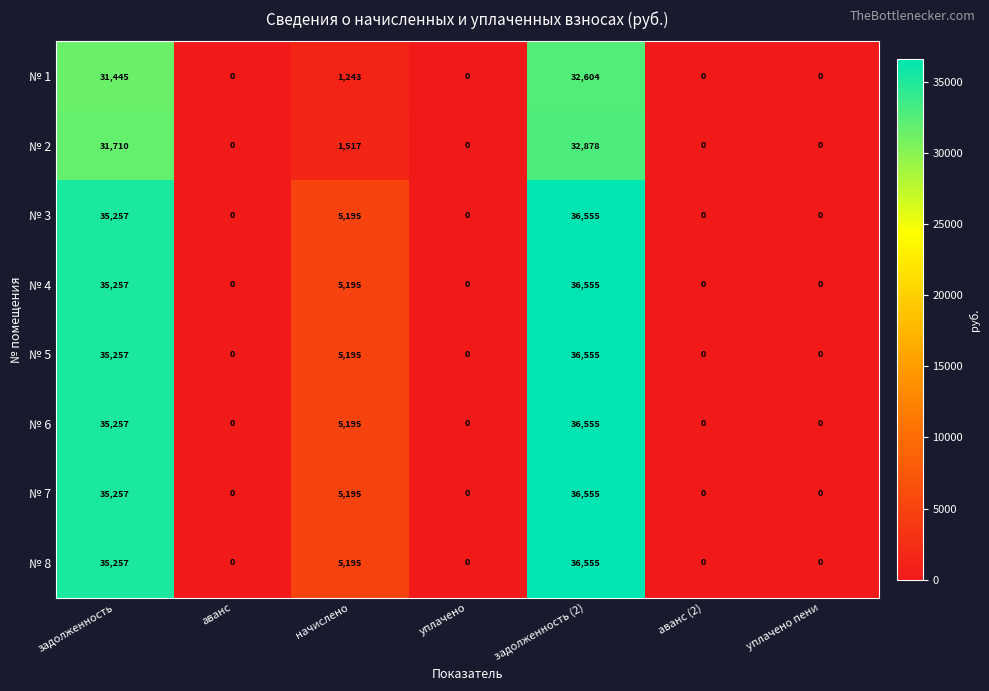

How many distinct data groups are displayed?

8